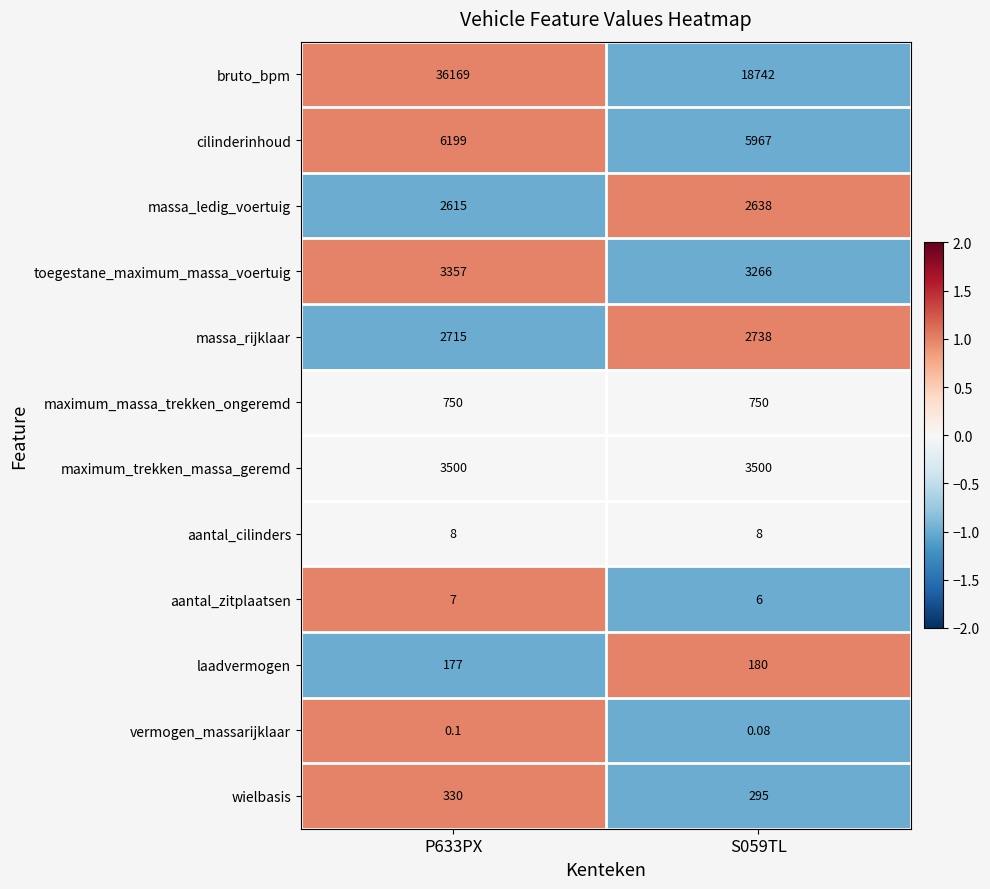

Which series has the largest range (max minus min)?

bruto_bpm